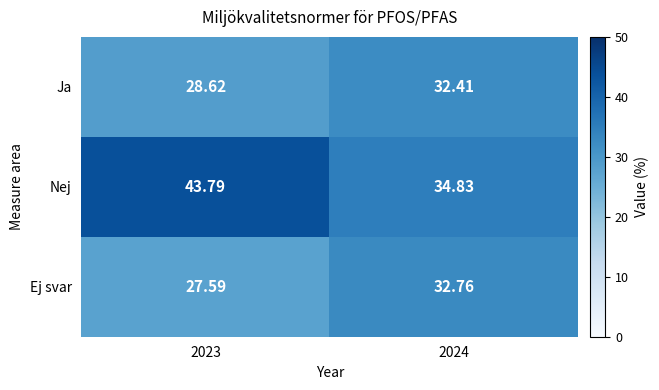

Which series has the largest total across all categories?

Nej